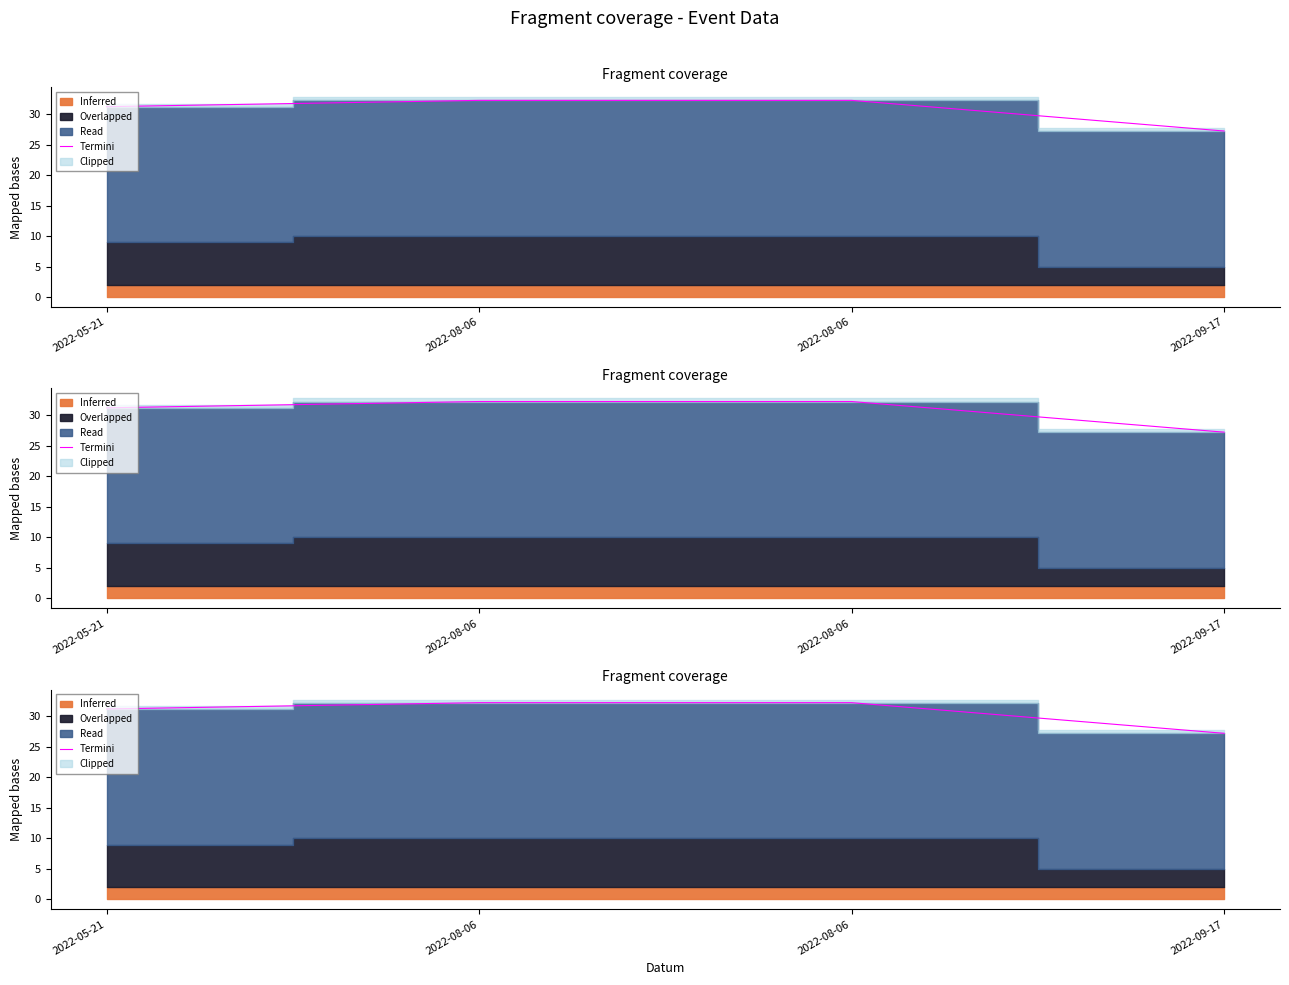

What value does the data have at 2022-09-17?

27.2